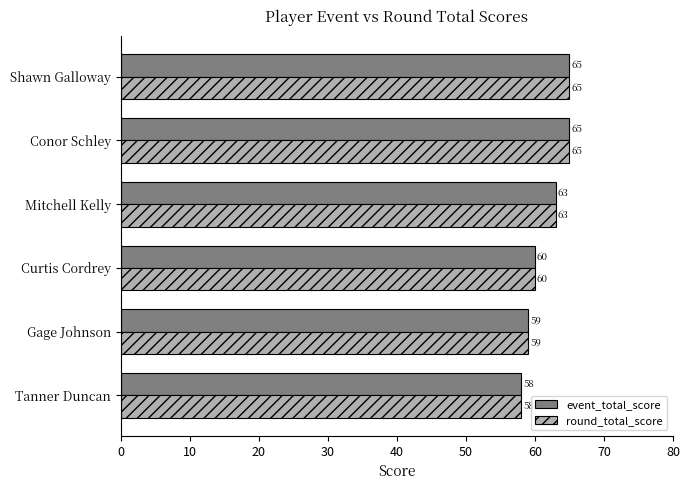

Which category has the lowest value in the round_total_score series?

Tanner Duncan